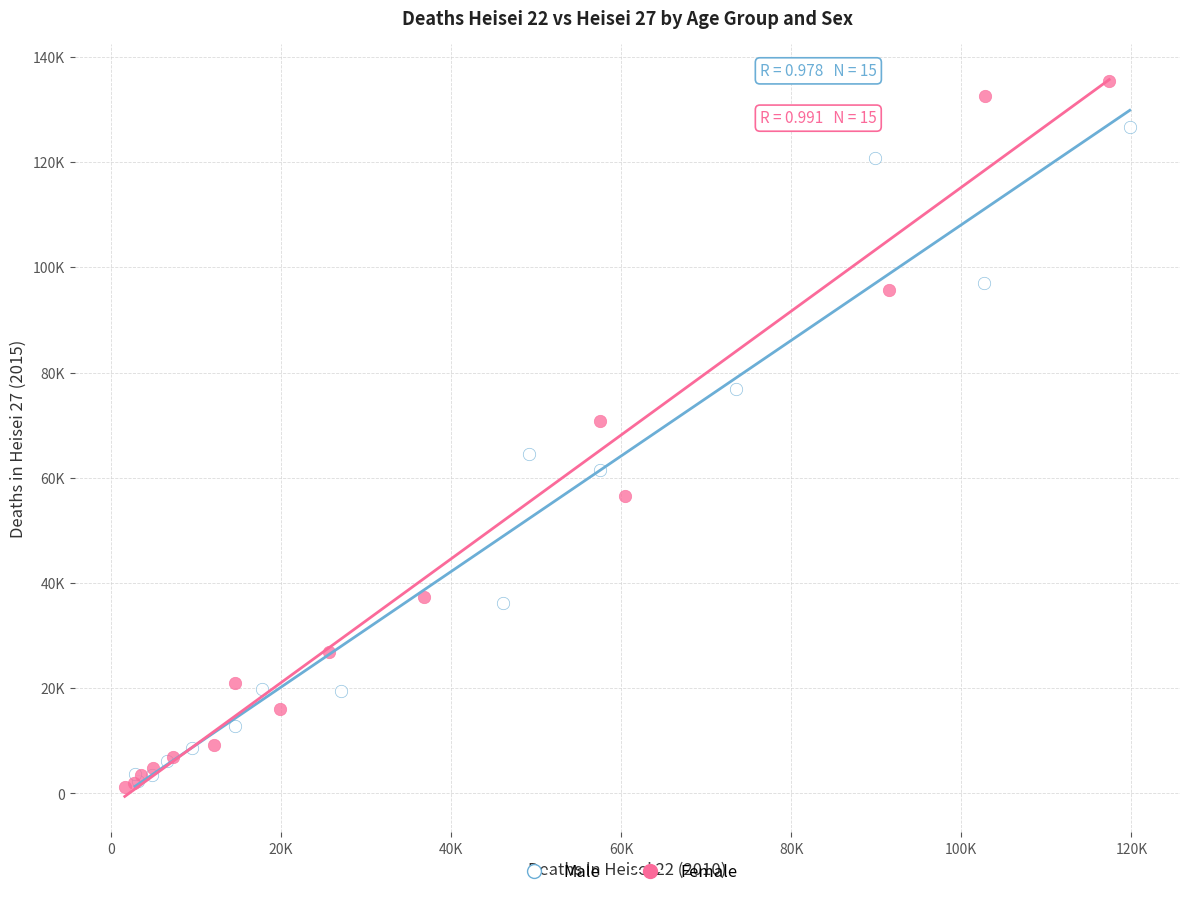

Which series has the largest Y range (max minus min)?

Female